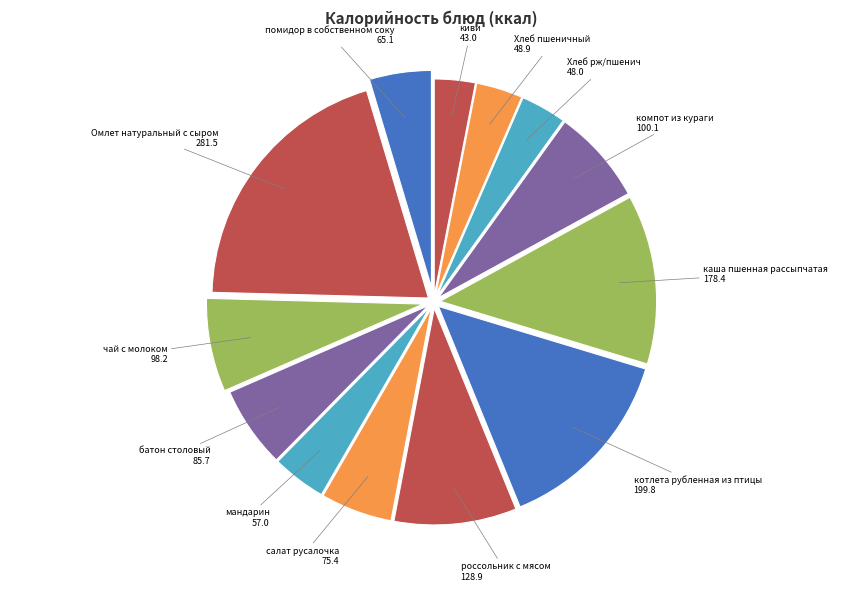

Is the sum of каша пшенная рассыпчатая and киви greater than half?

No